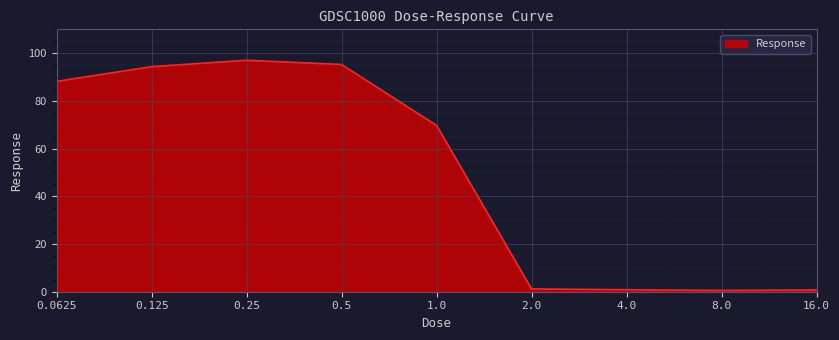

How many lines are shown in the chart?

1